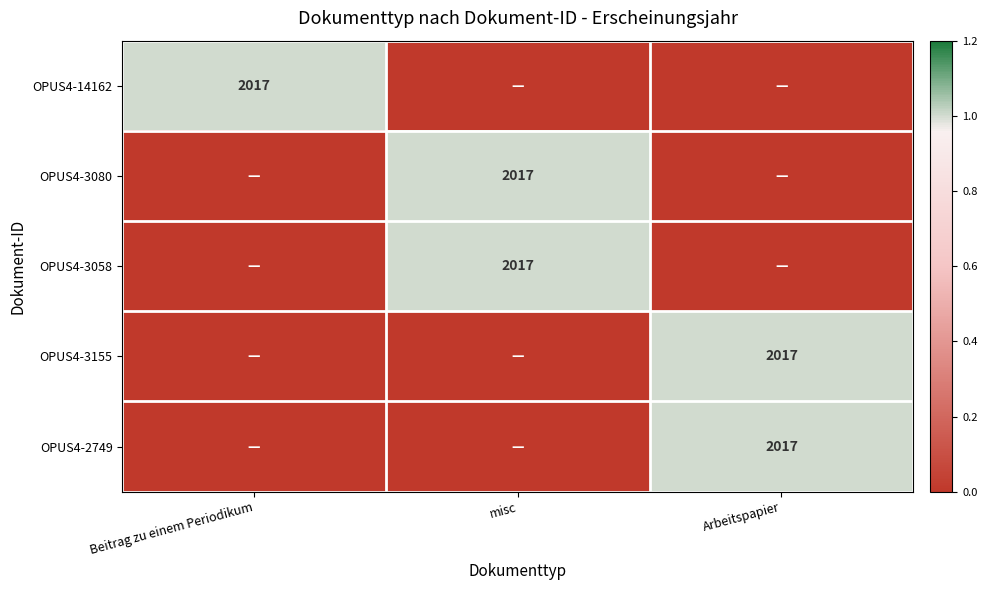

What is the difference between the highest and lowest values at misc?

1